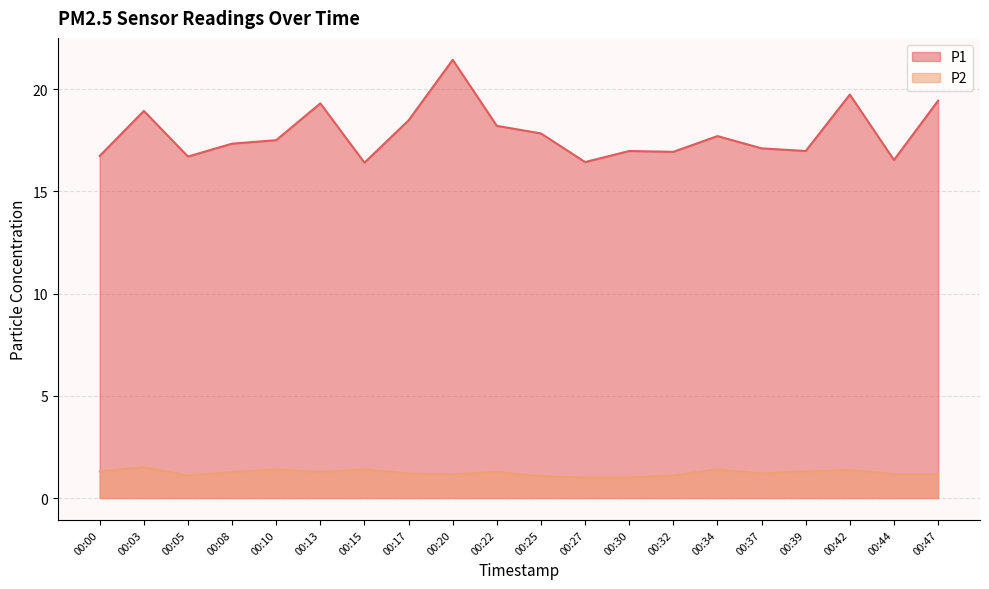

Does the chart display data point markers on the line(s)?

No